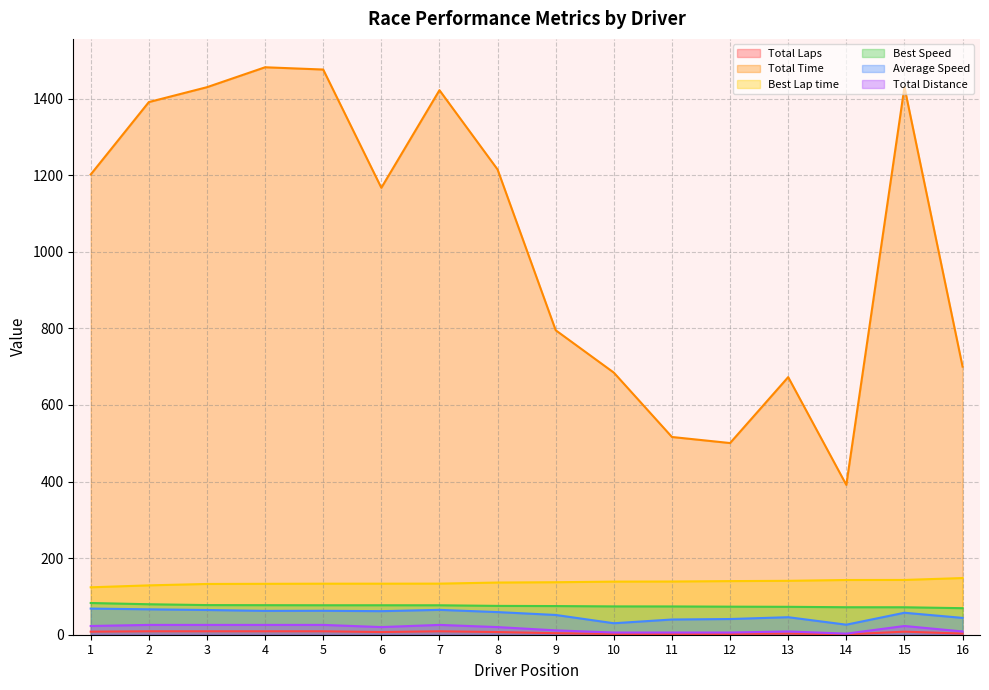

Count the number of categories in the chart.

16